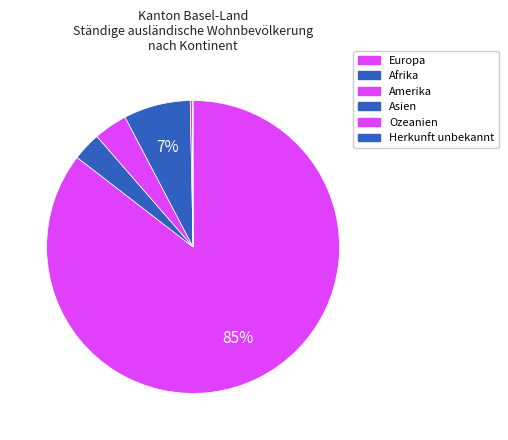

How many slices are in this pie chart?

6